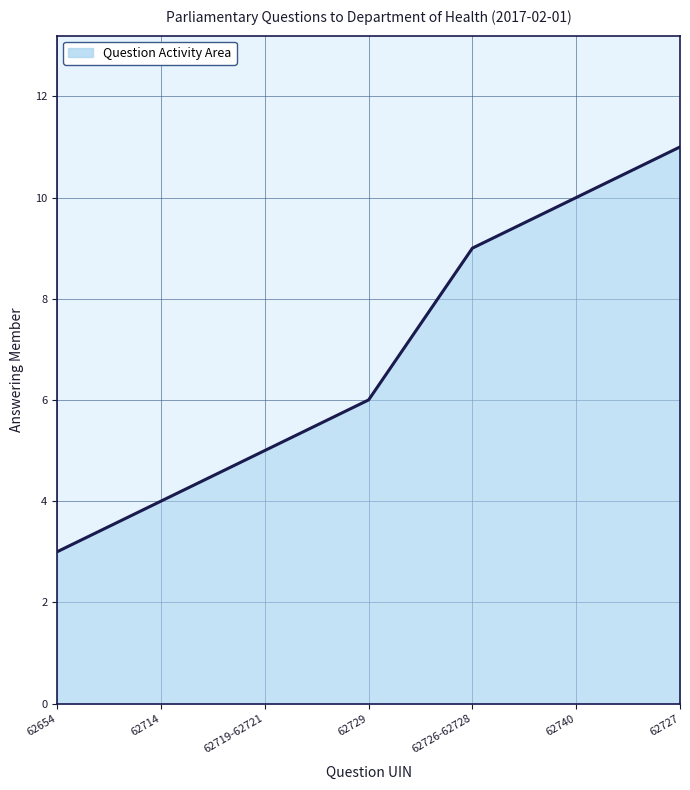

What is the average value?

7